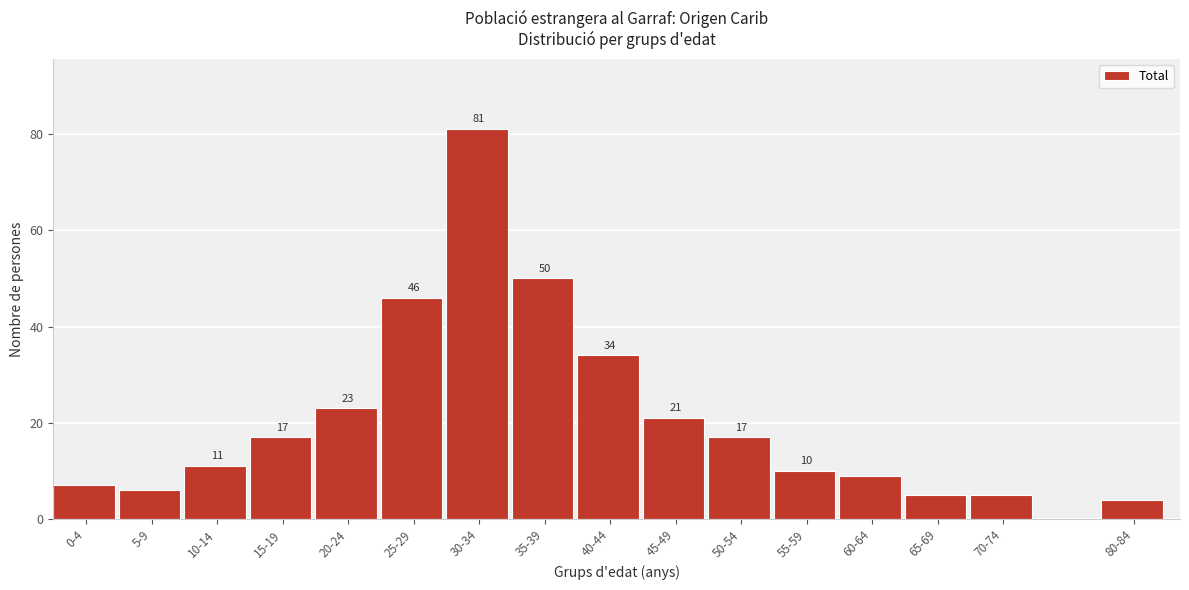

Reading left to right, transcribe all the data shown in this chart.

0-4=7	5-9=6	10-14=11	15-19=17	20-24=23	25-29=46	30-34=81	35-39=50	40-44=34	45-49=21	50-54=17	55-59=10	60-64=9	65-69=5	70-74=5	80-84=4